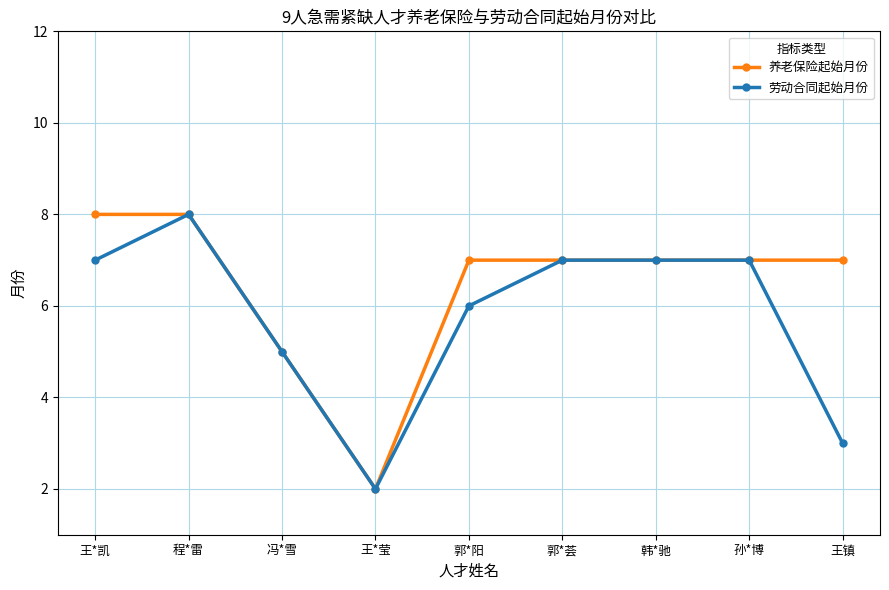

How many lines are shown in the chart?

2